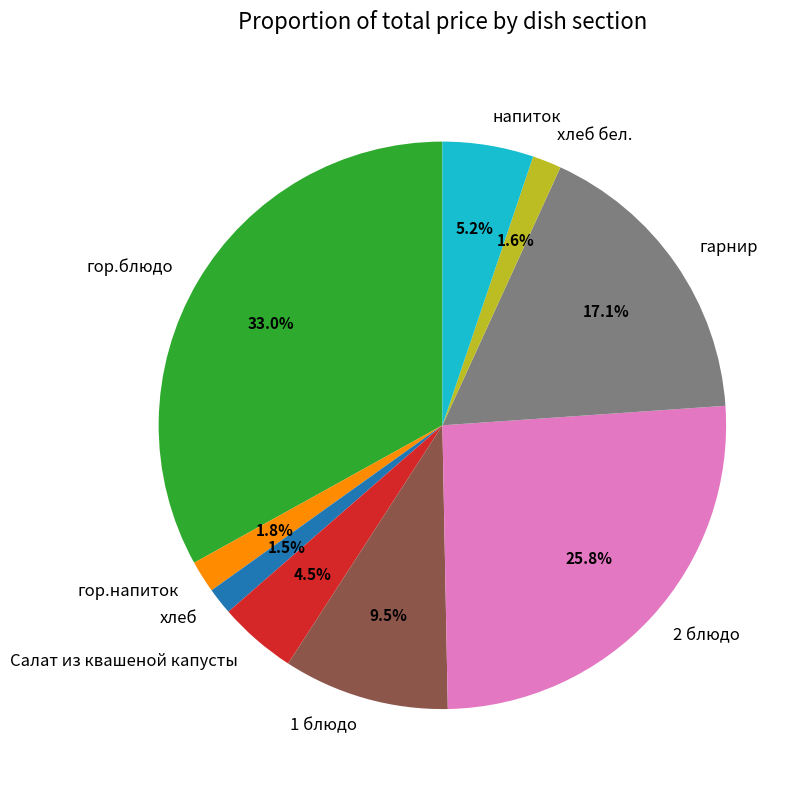

To the nearest percent, what is the average slice percentage?

11%